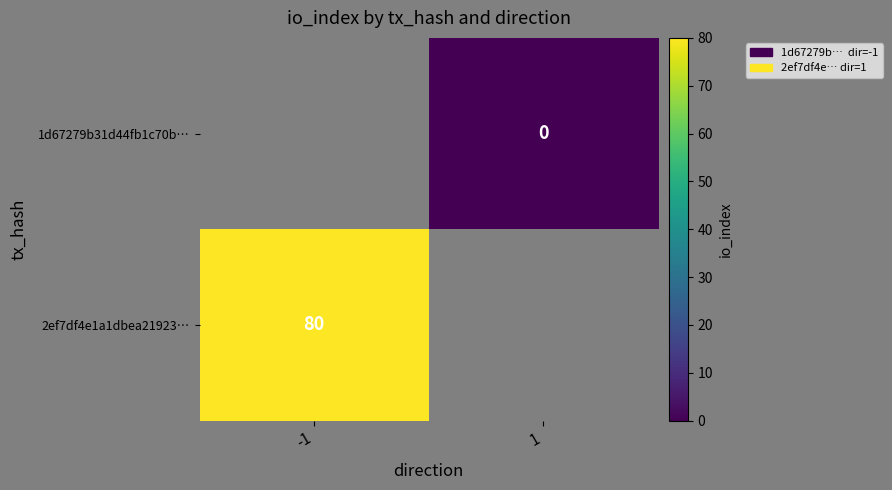

The value of 2ef7df4e1a1dbea21923… at -1 is 24. True or false?

False